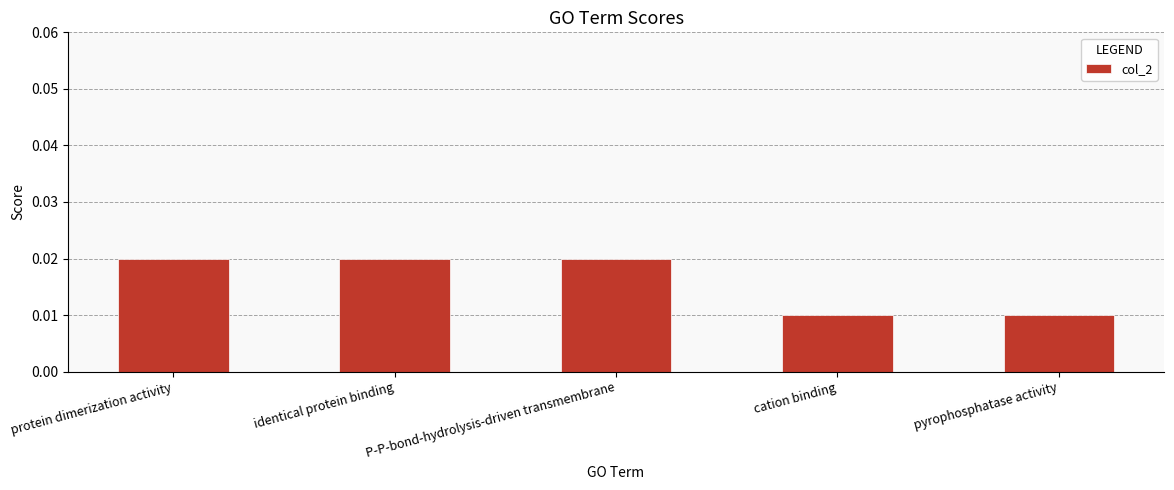

What is the label of the 4th bar from the right?

identical protein binding